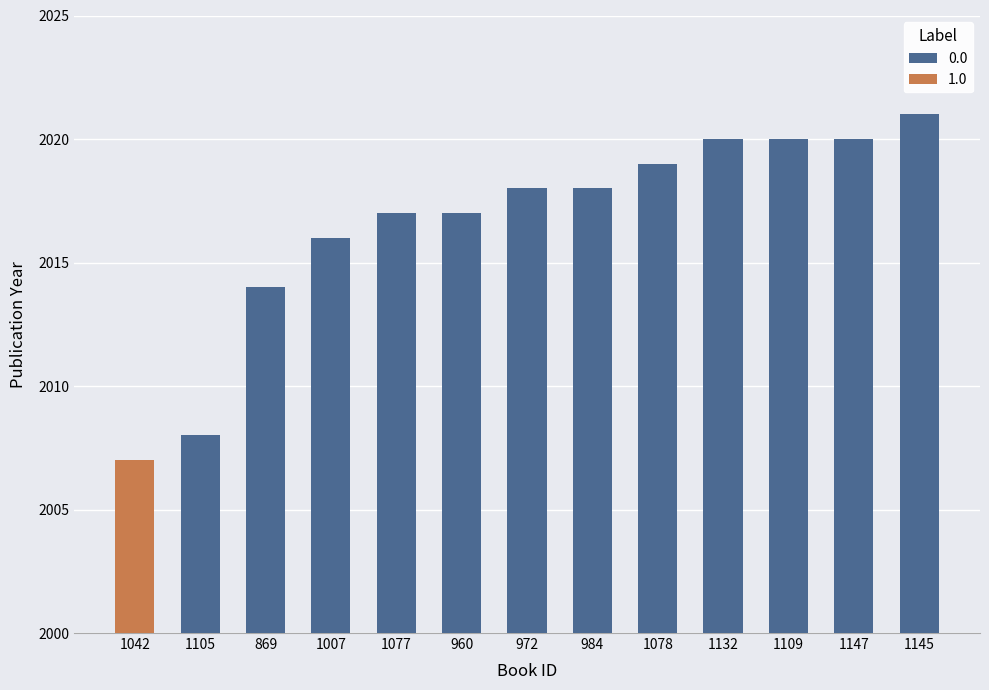

What is the smallest value displayed?

2007